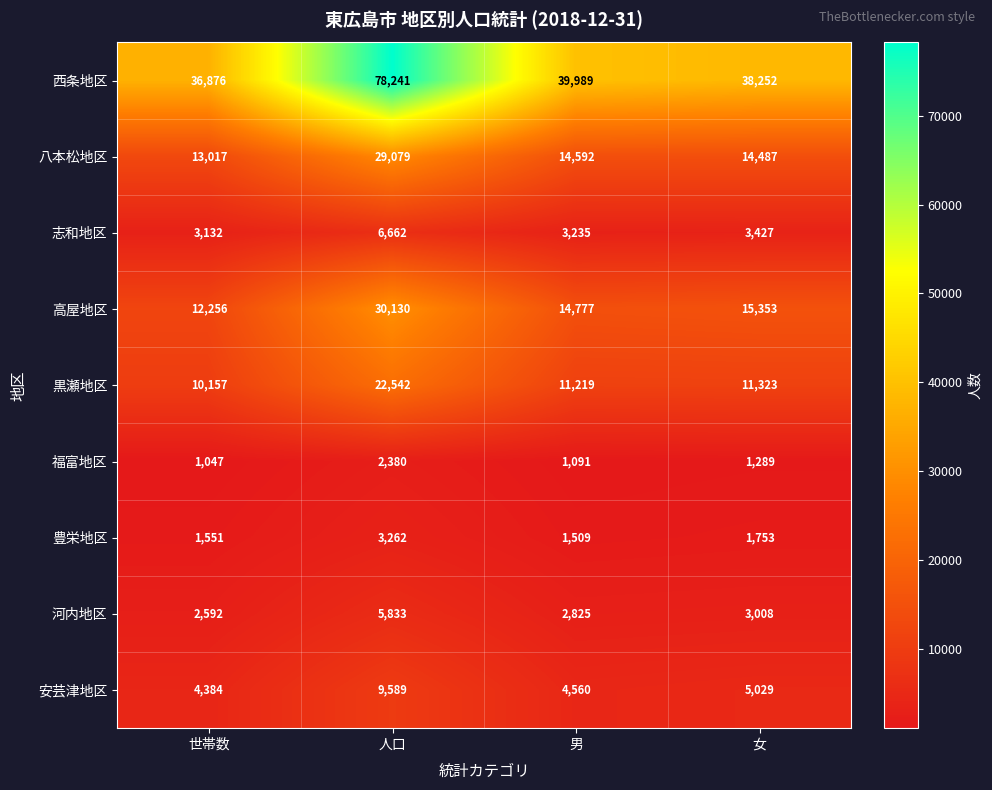

What is the sum of all 河内地区 values?

14258